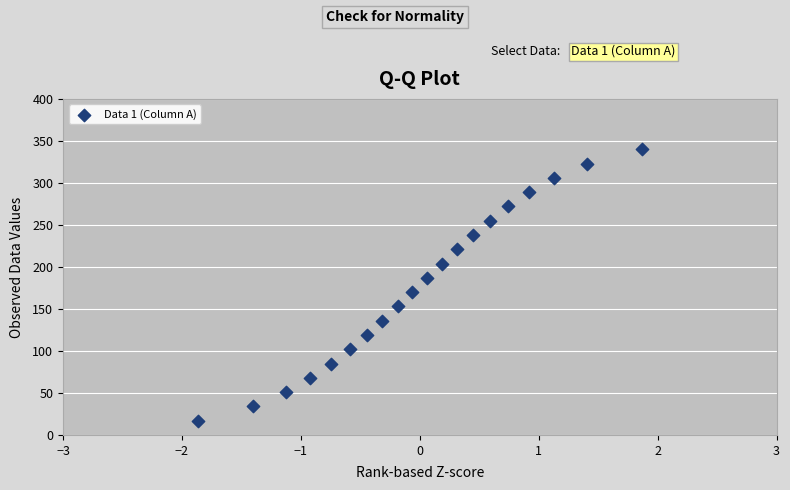

What is the range of Y values (max minus min)?

323